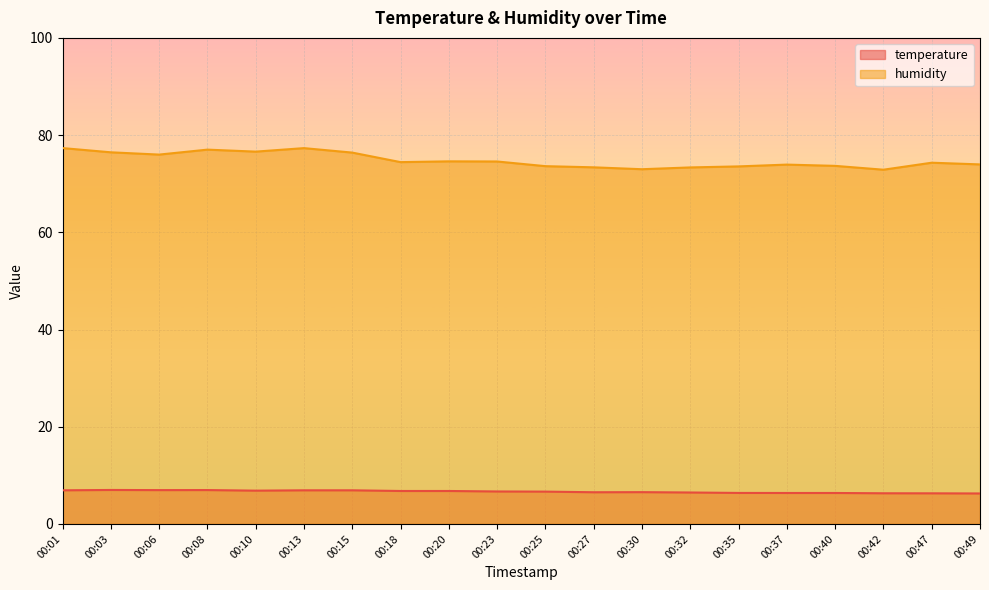

How many interior local peaks does the temperature series have?

3